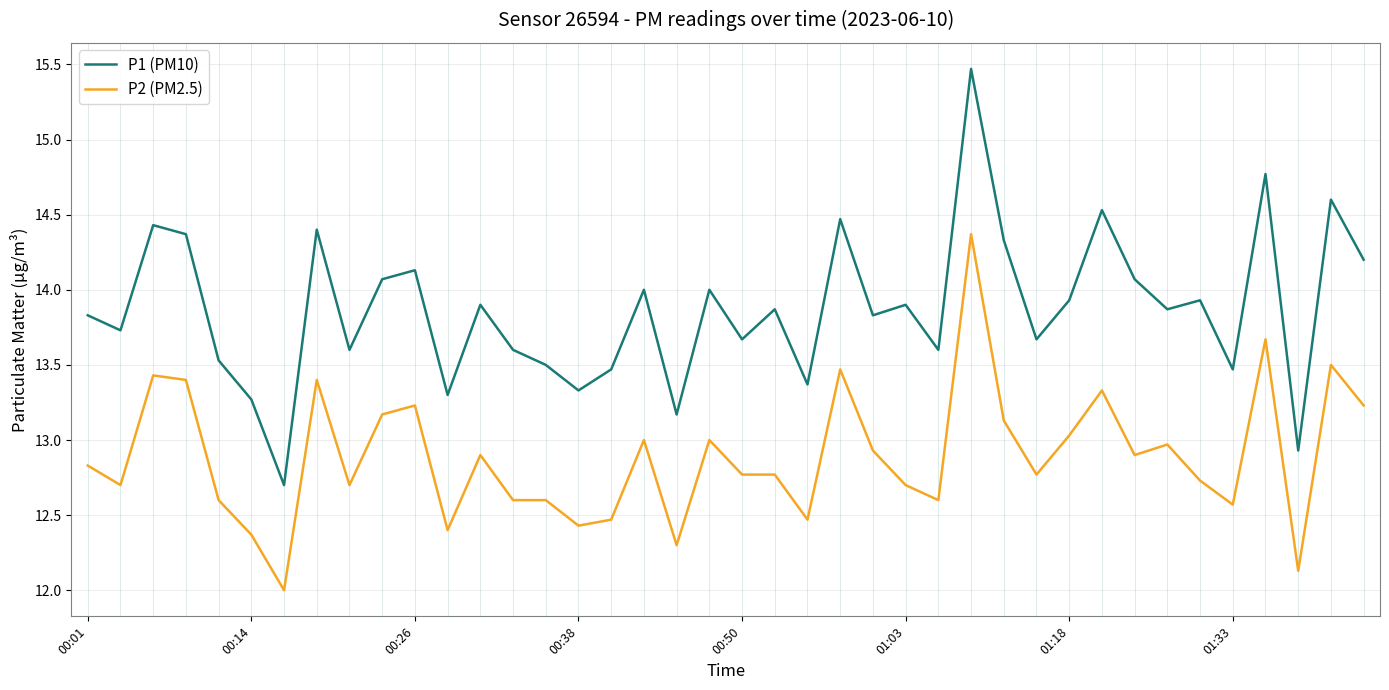

Rank the series by their maximum value, from lowest to highest.

P2 (PM2.5), P1 (PM10)